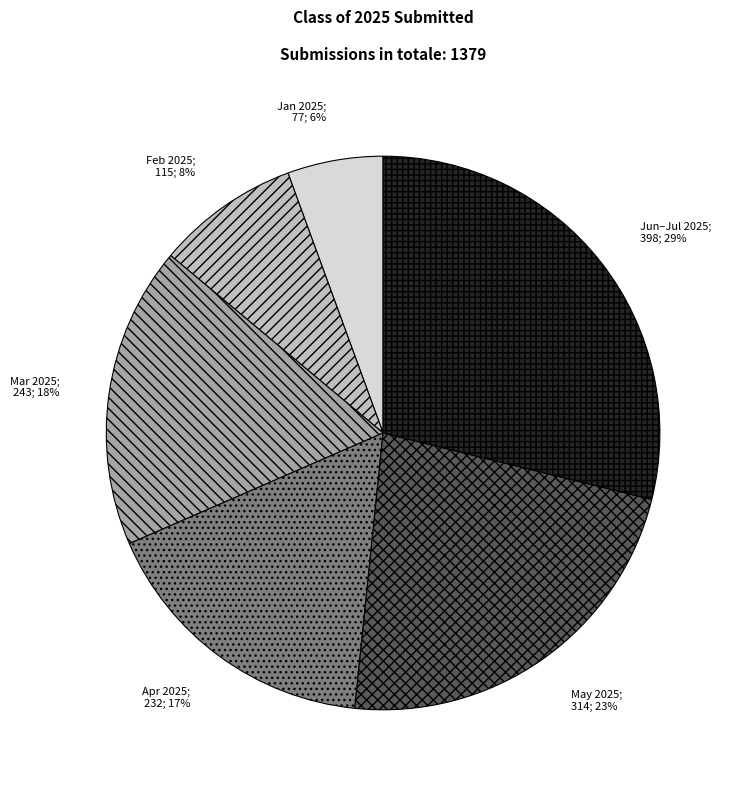

Does any single category account for the majority?

No